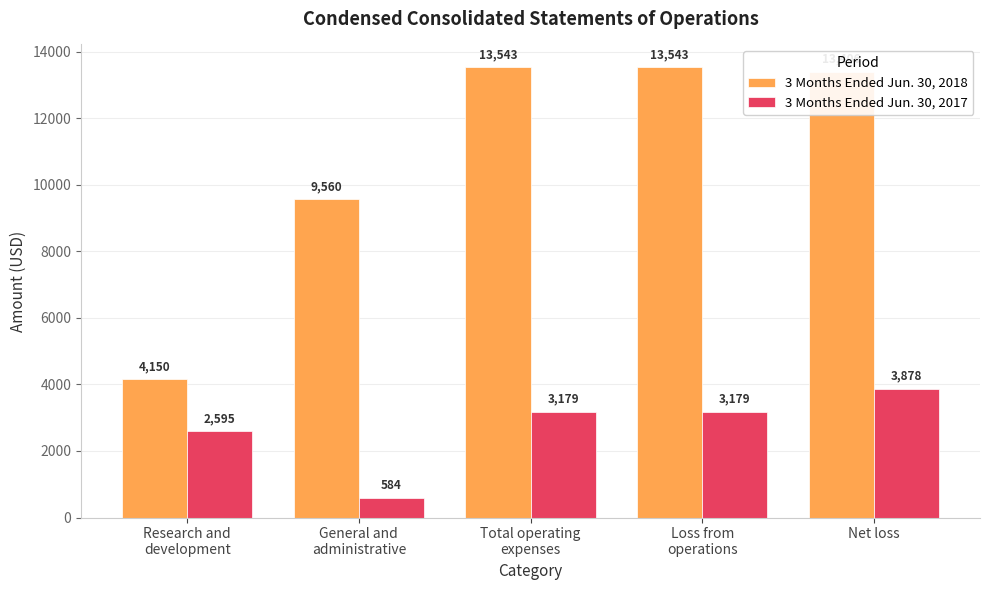

What is the sum of all 3 Months Ended Jun. 30, 2018 values?

54202